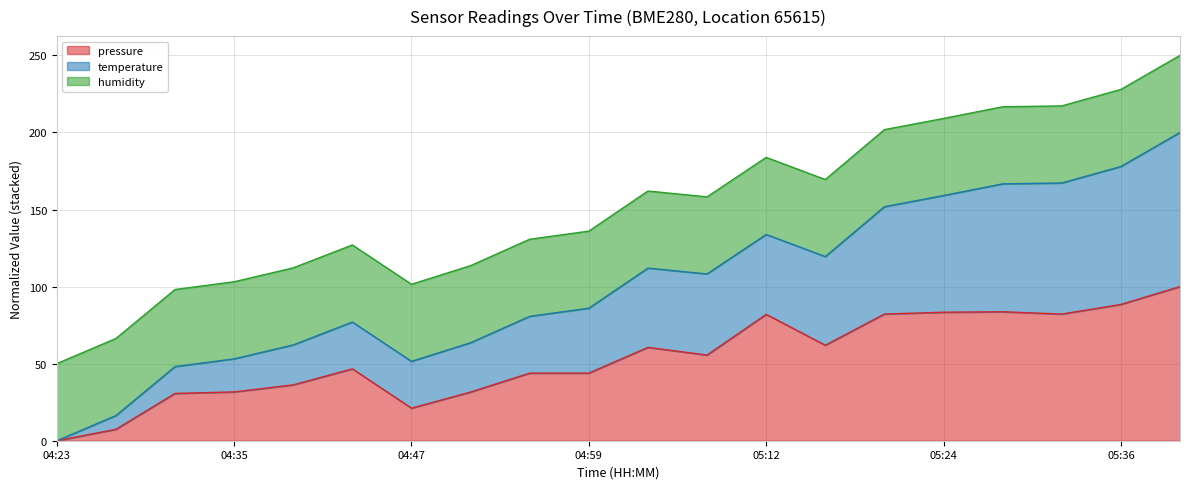

Is the value of pressure at 04:43 greater than the value of temperature at 04:35?

No